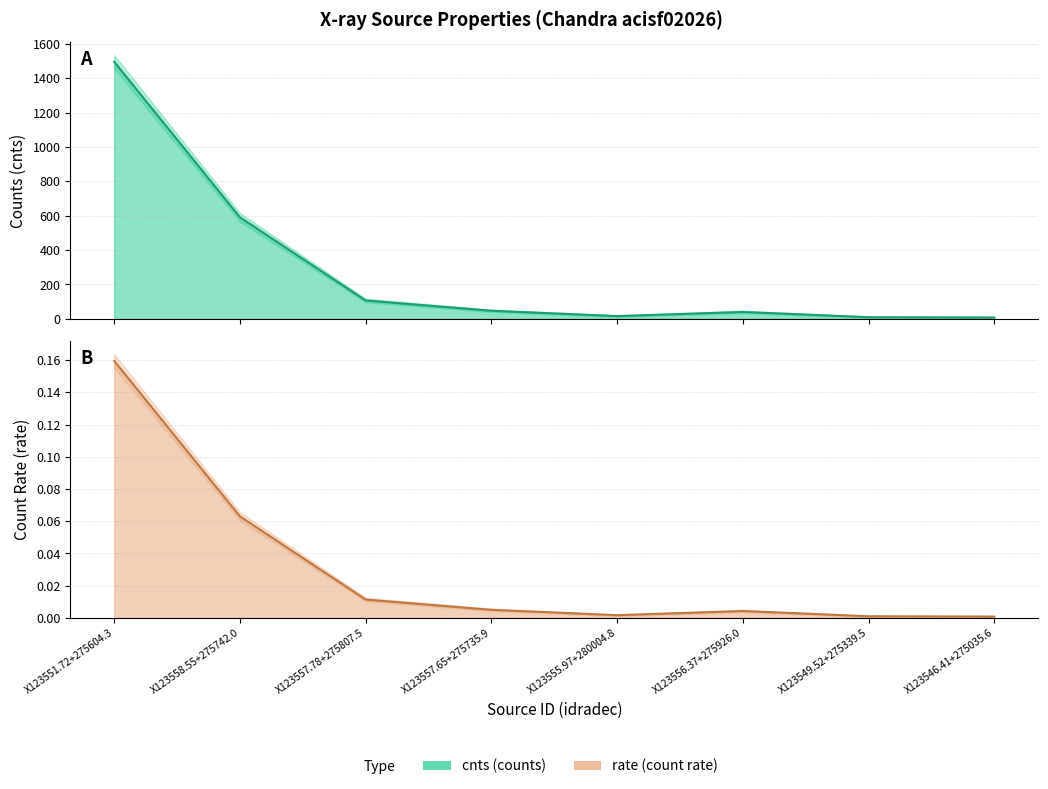

True or false: rate and cnts intersect in this chart.

False